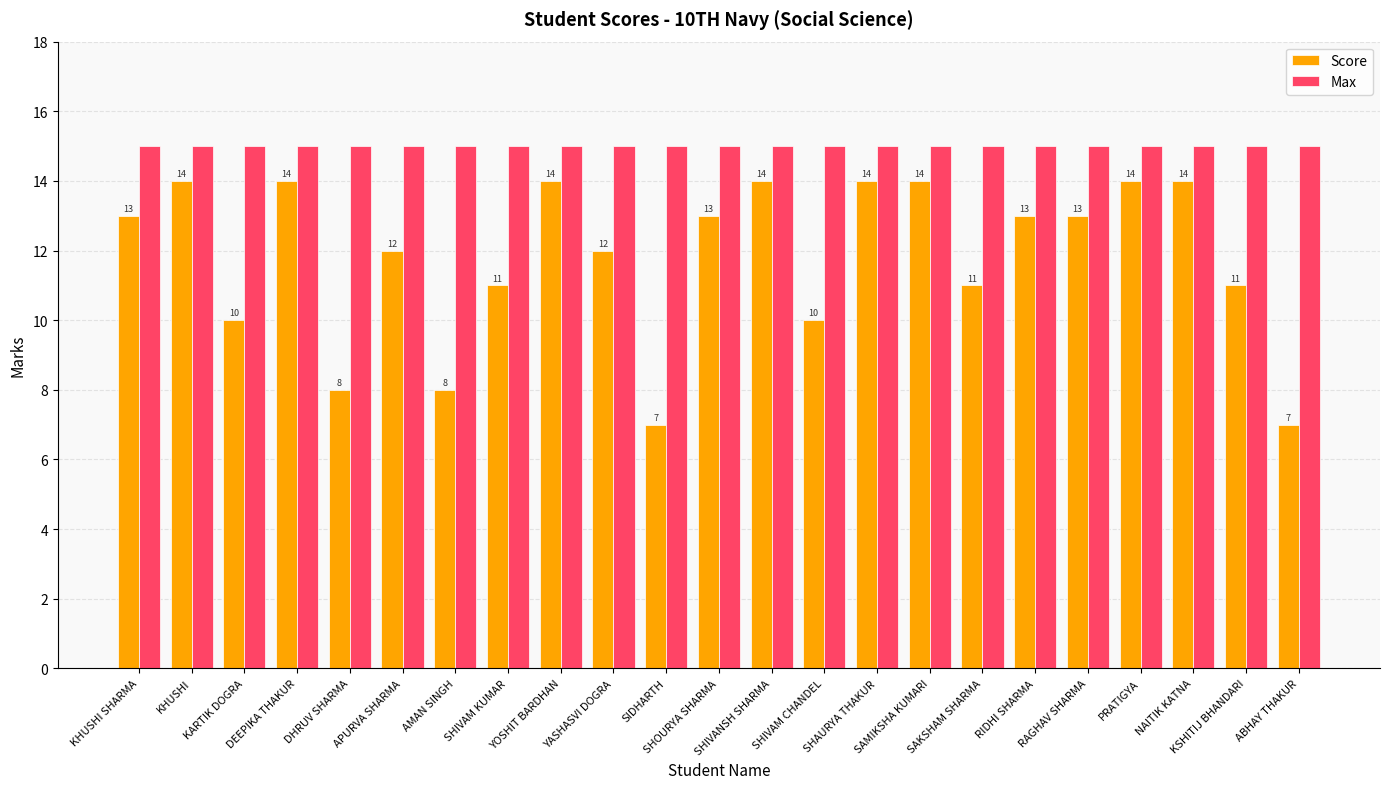

What is the spread (max minus min) of values at SIDHARTH?

8